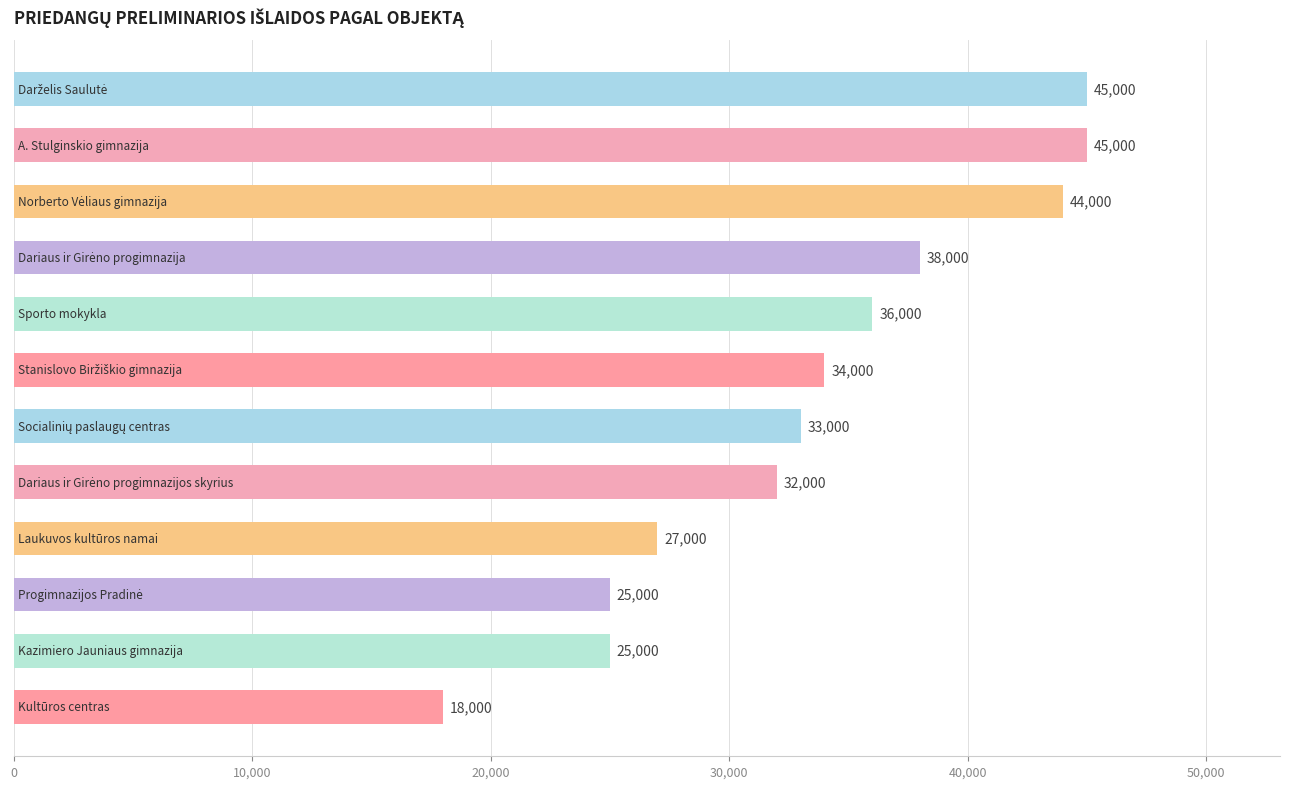

What is the average value?

33500